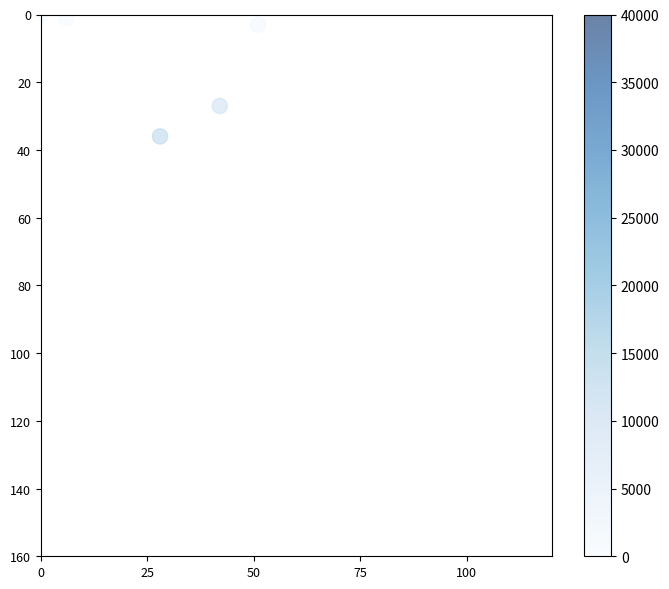

What Y value in the scatter plot is closest to 18?

27